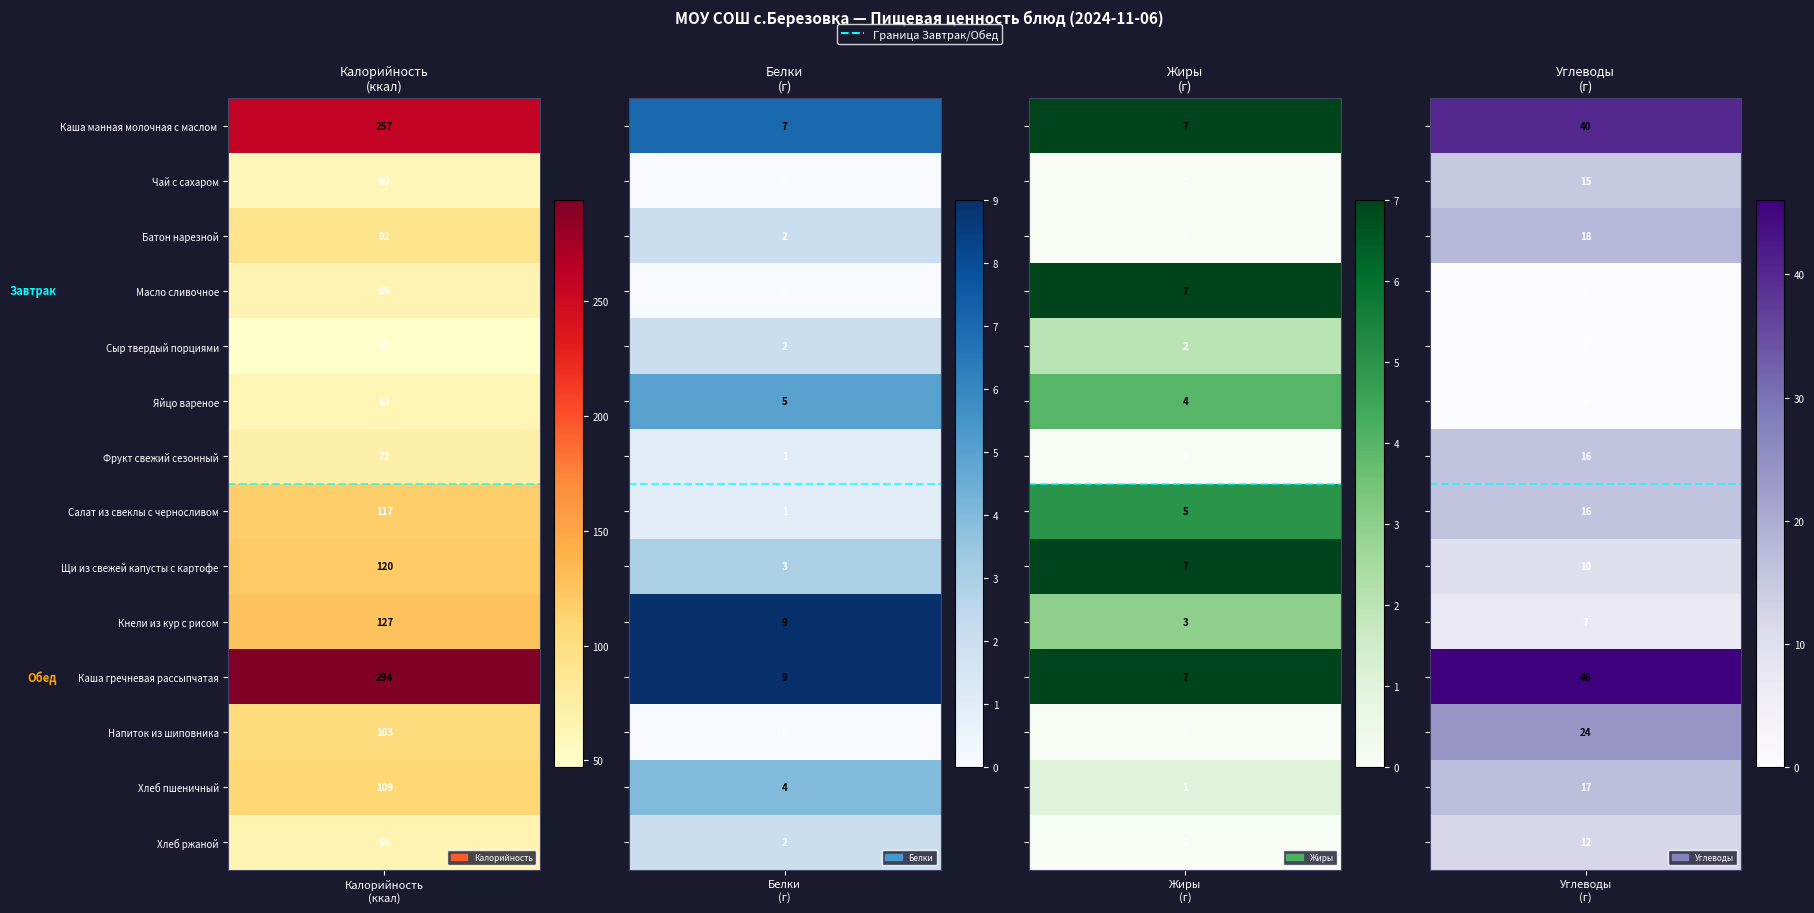

At how many categories does at least one series exceed 273?

1